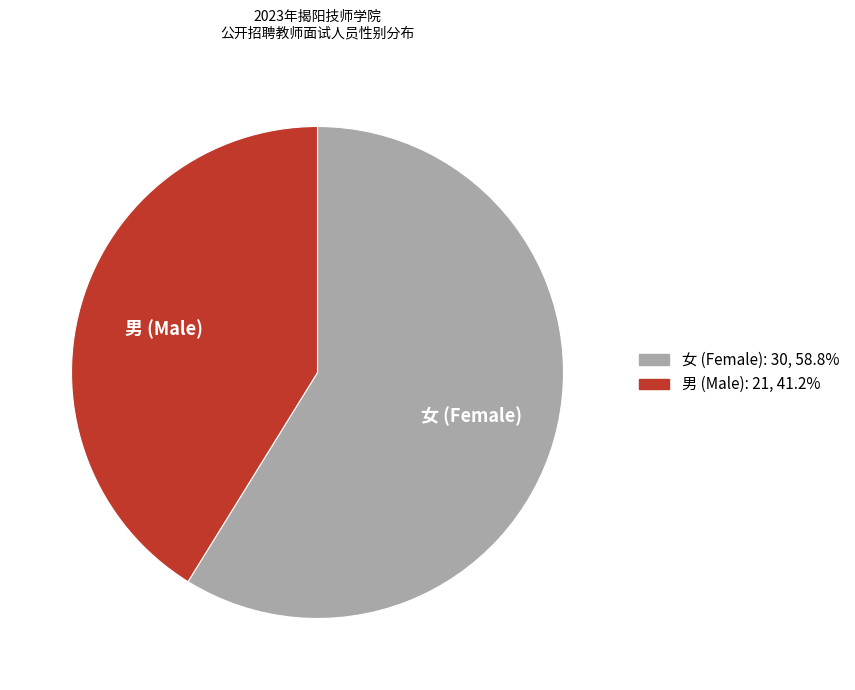

What is the ratio of the value at 女 (Female) to the value at 男 (Male)?

1.4